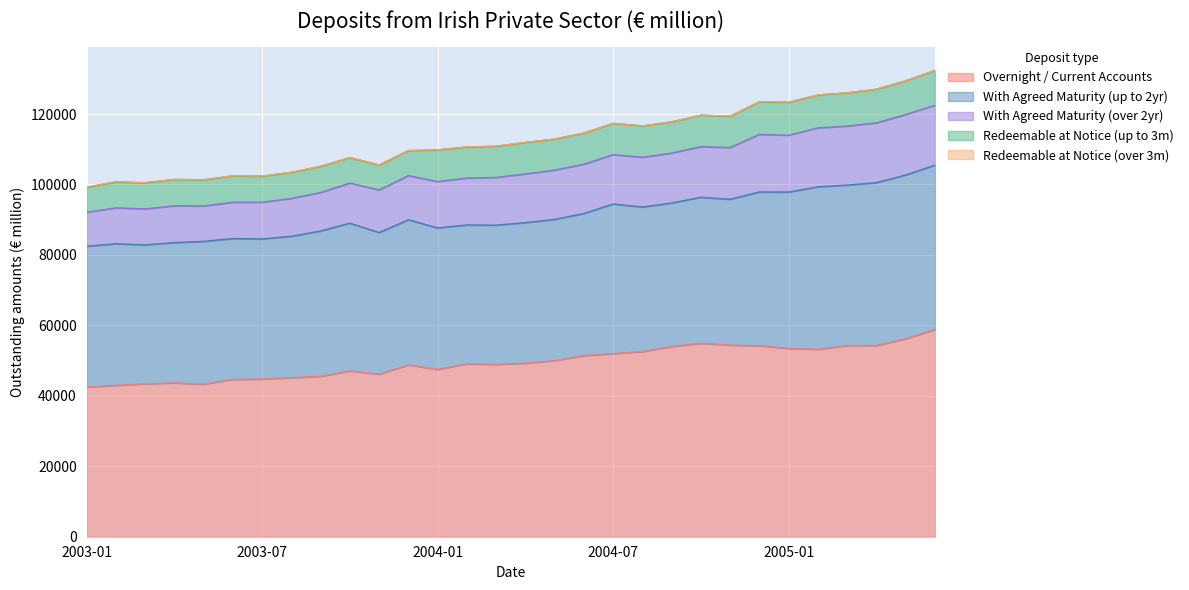

At which category does With Agreed Maturity (up to 2yr) reach its first local valley?

2003-03